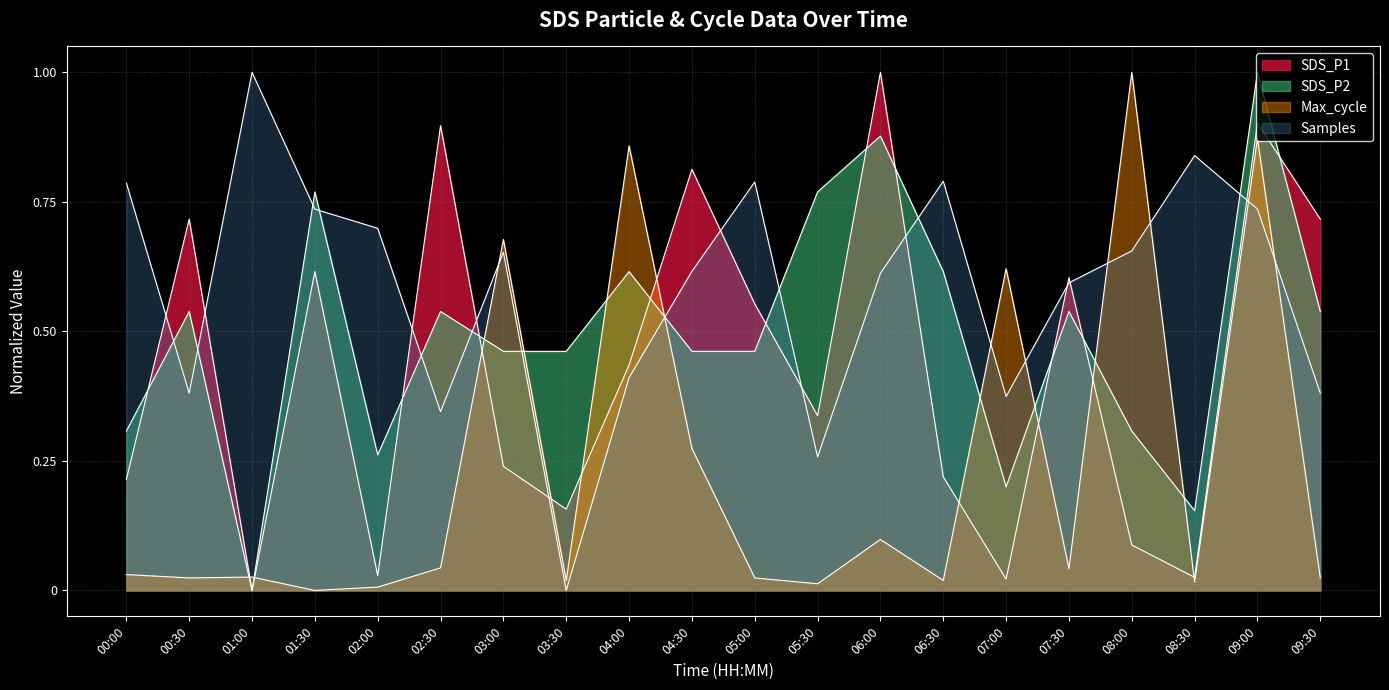

How many lines are shown in the chart?

4